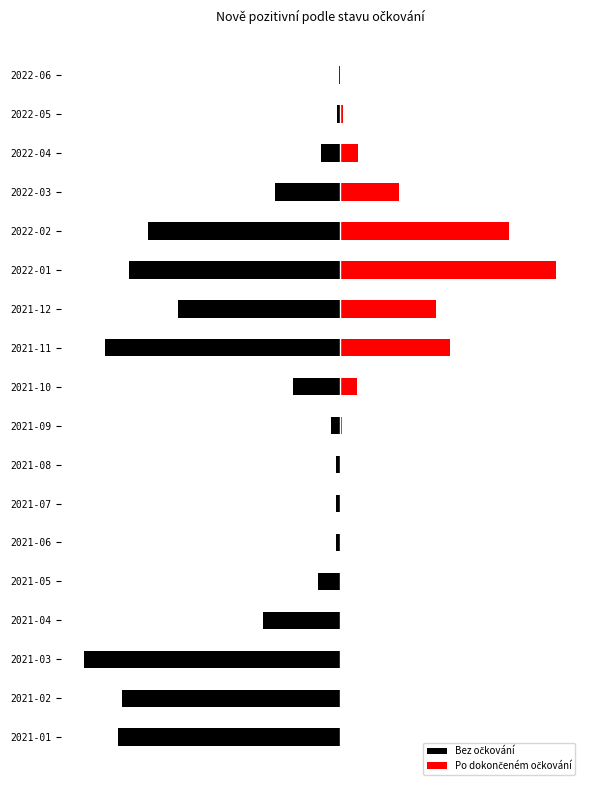

Is the value of Po dokončeném očkování at 2021-06 greater than the value of Bez očkování at 2021-08?

Yes